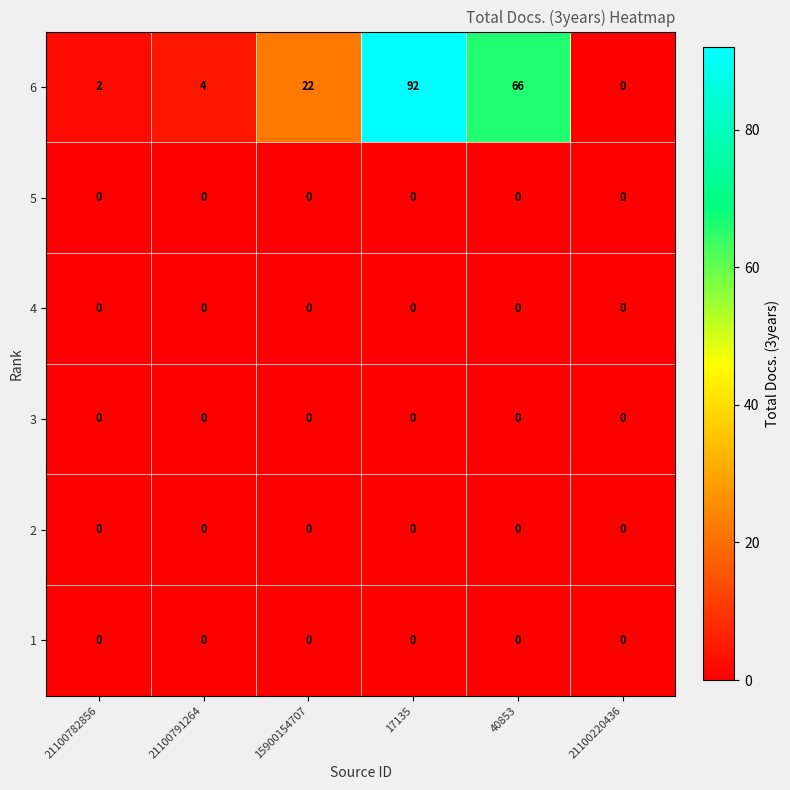

At which category is the sum across all series the highest?

17135